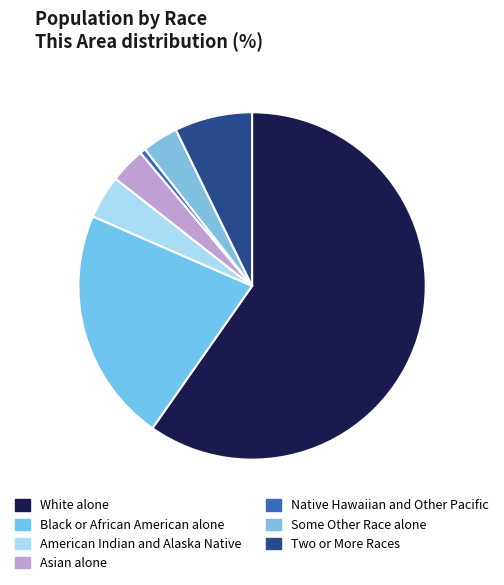

How many segments does this pie chart have?

7